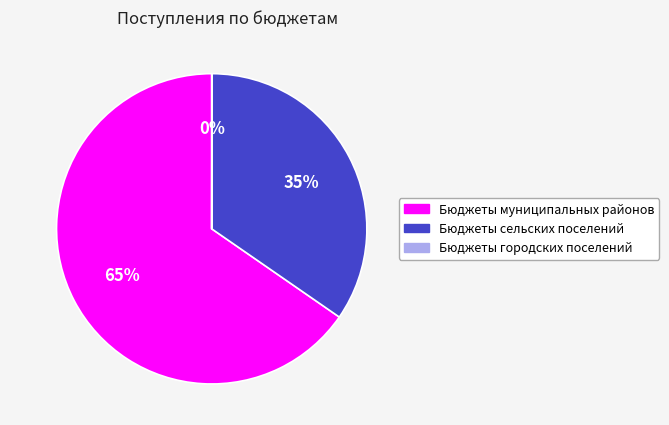

Between Бюджеты сельских поселений and Бюджеты муниципальных районов, which is larger?

Бюджеты муниципальных районов